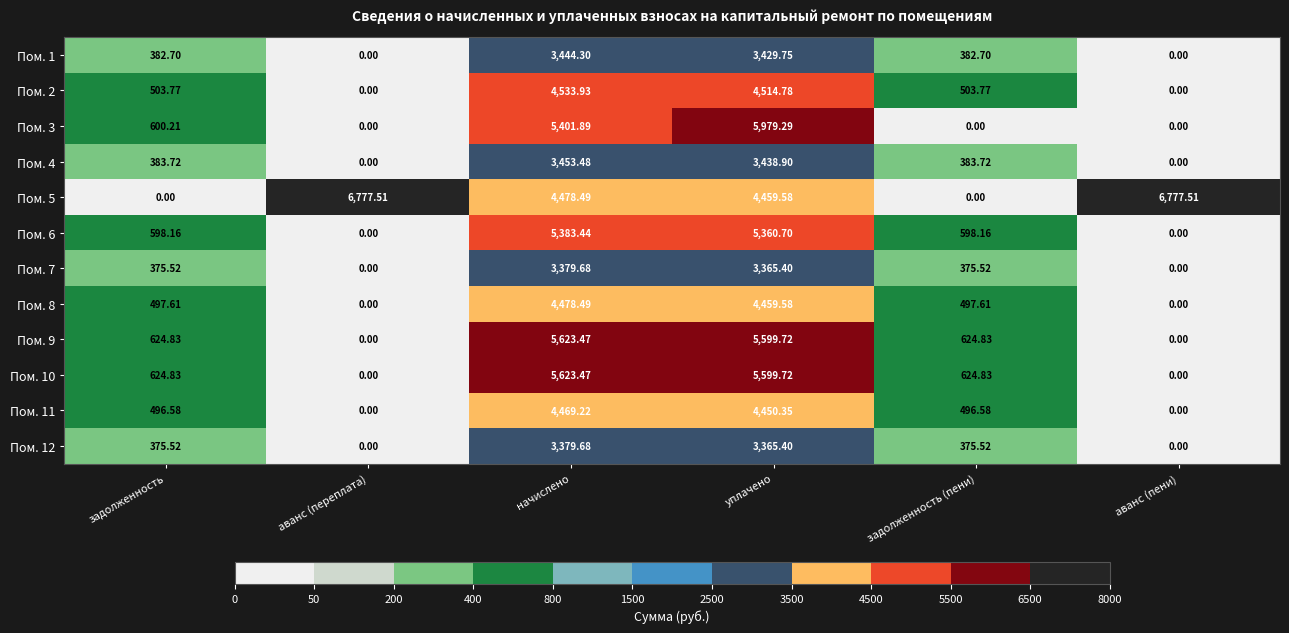

At which label does Пом. 9 first exceed 624?

задолженность